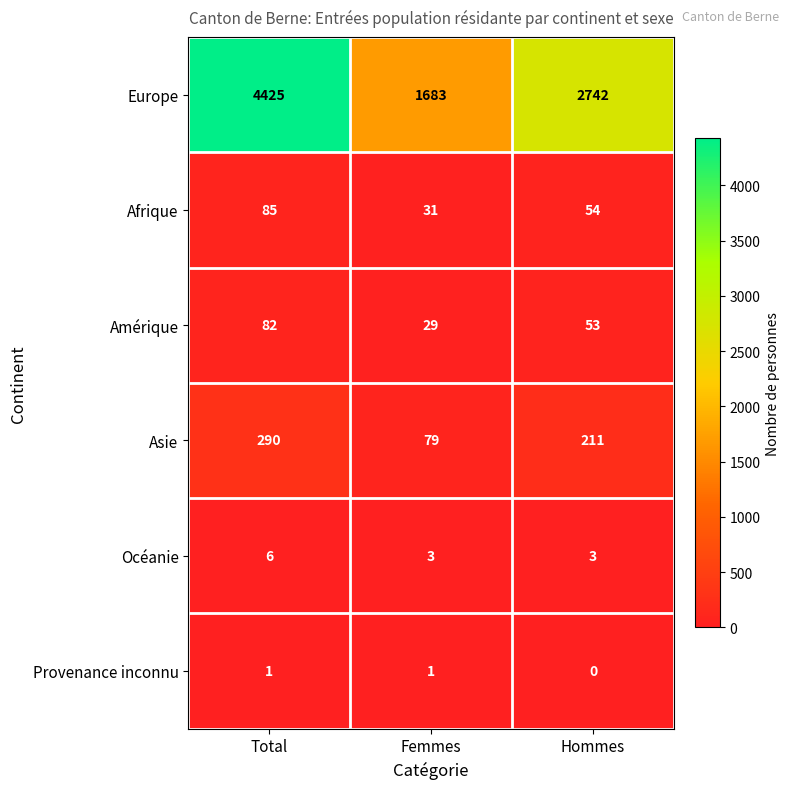

Which category has the highest value in the Amérique series?

Total